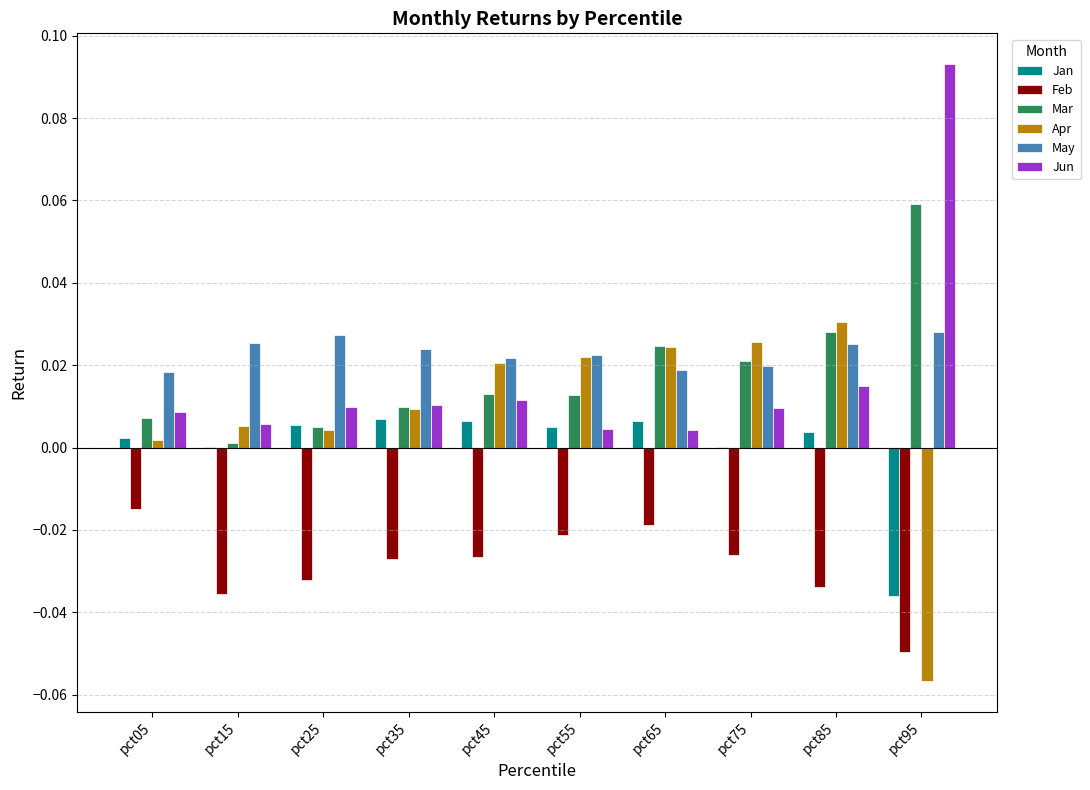

Which series has the widest spread of values?

Jun